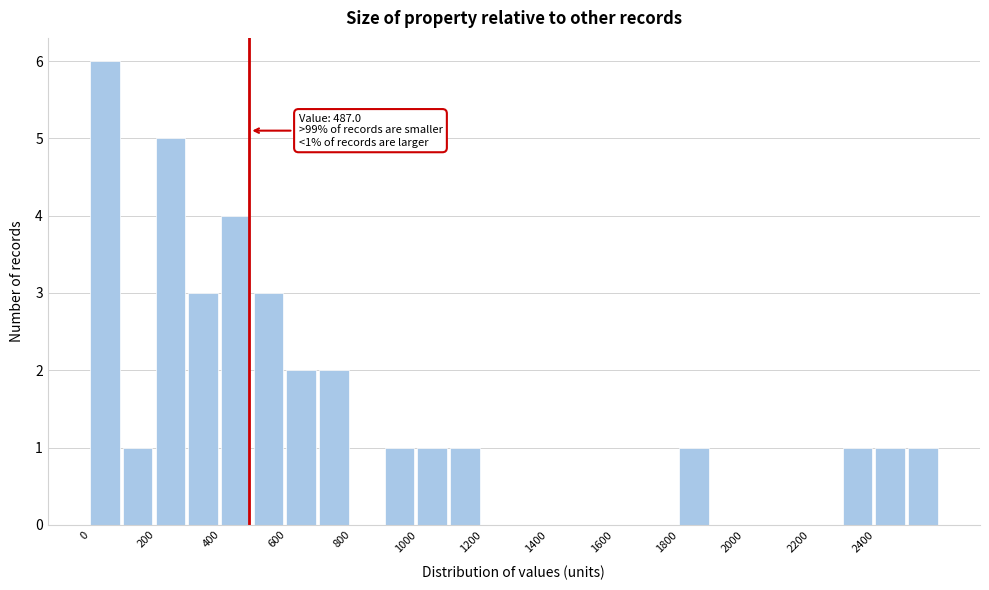

Over which range of the x-axis is the bar tallest?

0 to 100